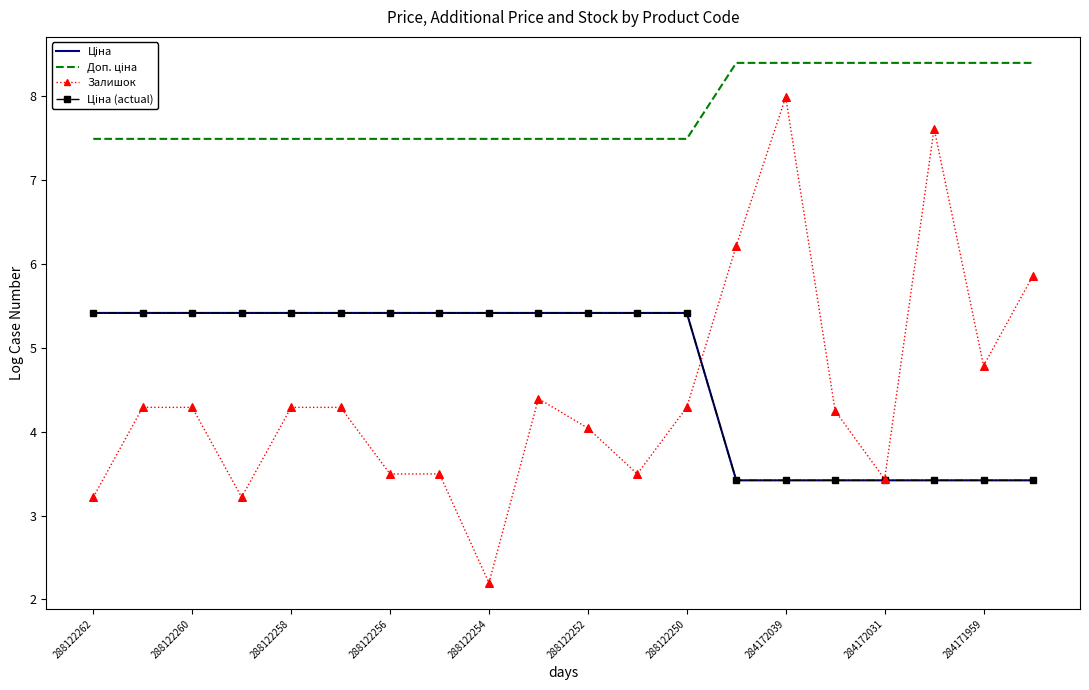

Which series has the widest spread of values?

Залишок